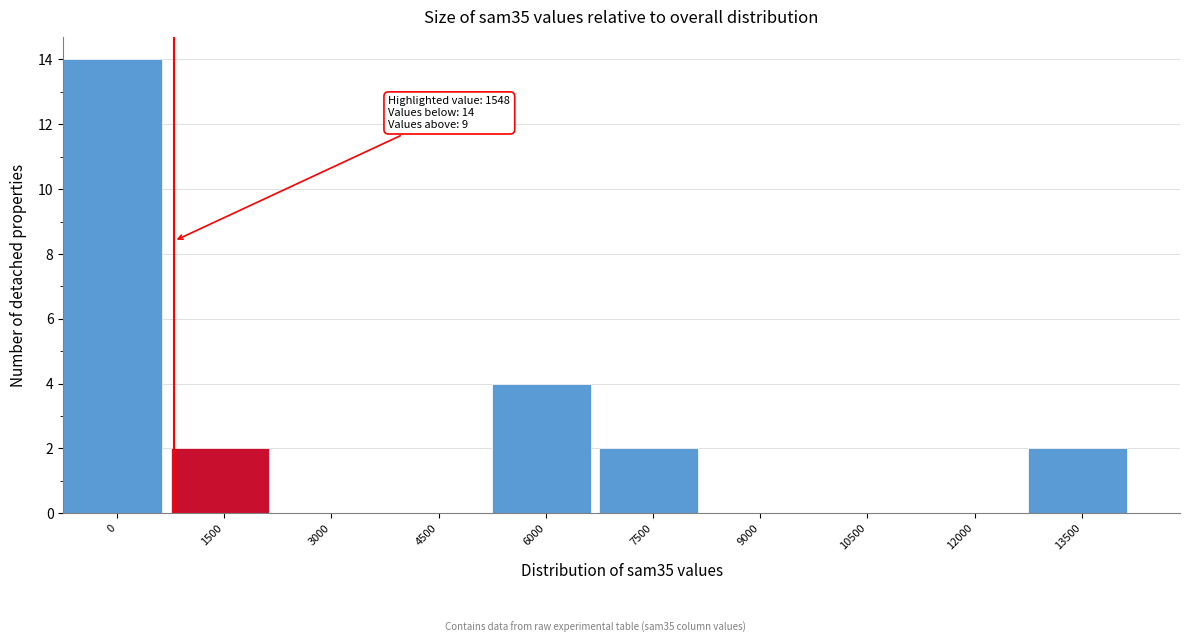

Reading right to left, extract all data points from this chart.

13500=2	12000=0	10500=0	9000=0	7500=2	6000=4	4500=0	3000=0	1500=2	0=14